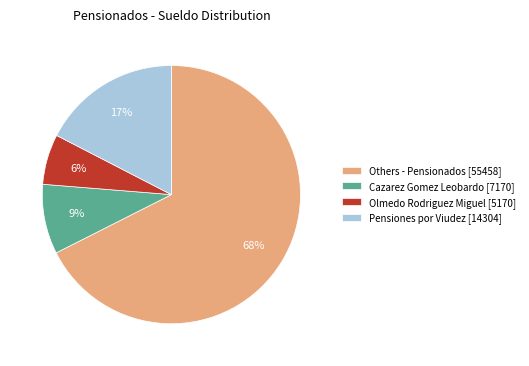

Combined, do Olmedo Rodriguez Miguel [5170] and Pensiones por Viudez [14304] account for over 50%?

No